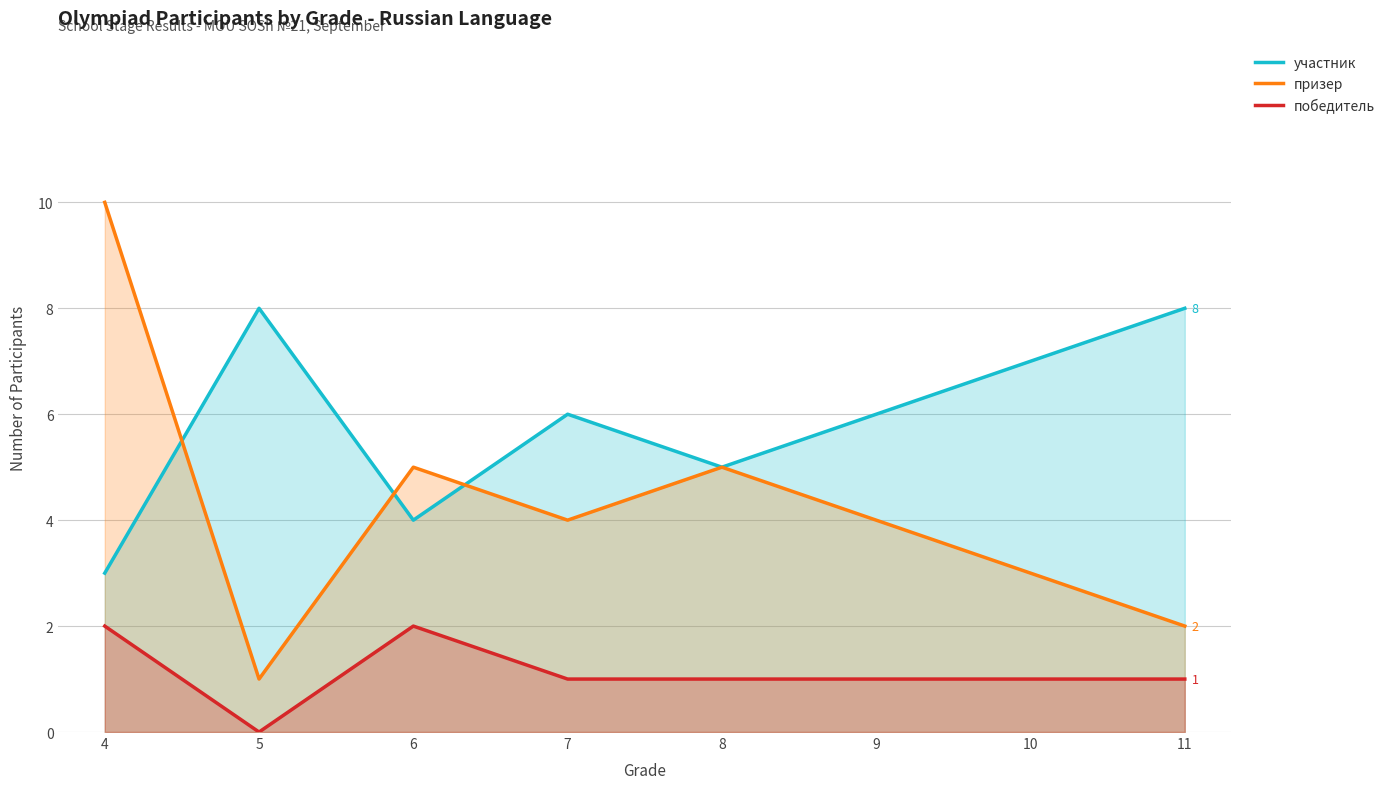

The победитель series shows 1 at 9. True or false?

True